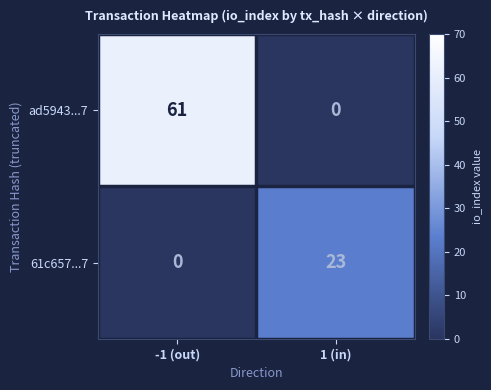

Rank the series by their average value, from highest to lowest.

ad5943...7, 61c657...7